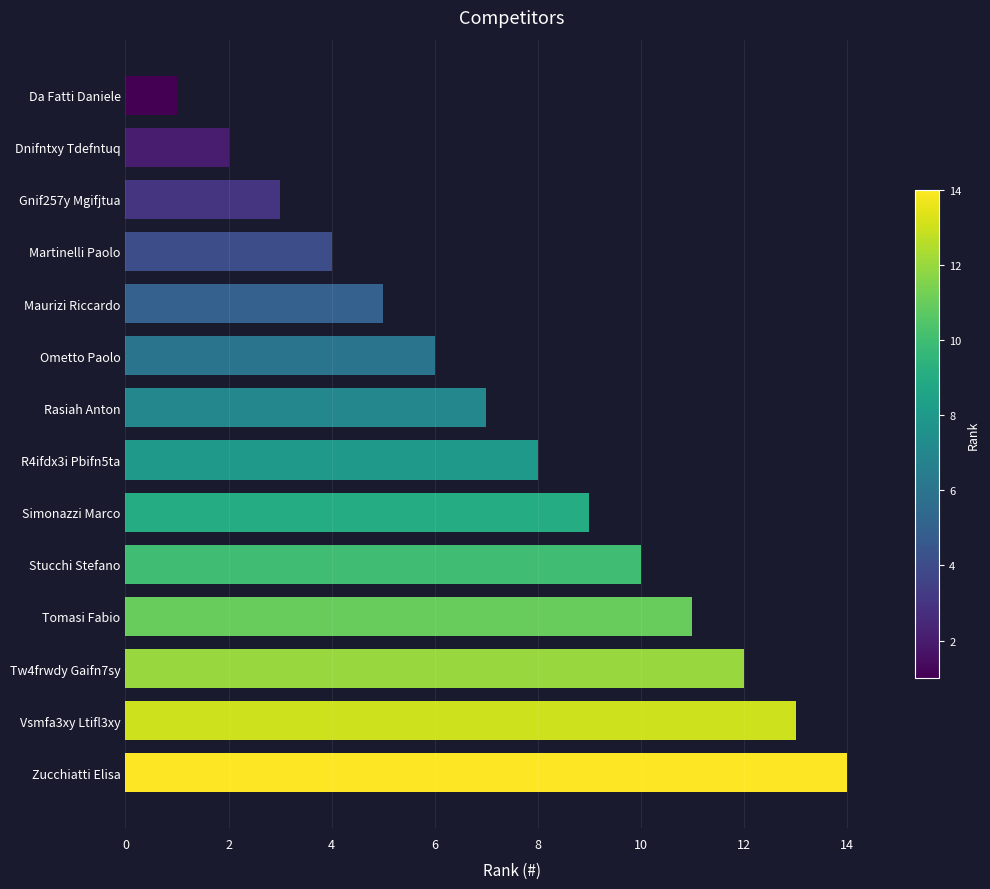

Which label corresponds to the largest value in the chart?

Zucchiatti Elisa